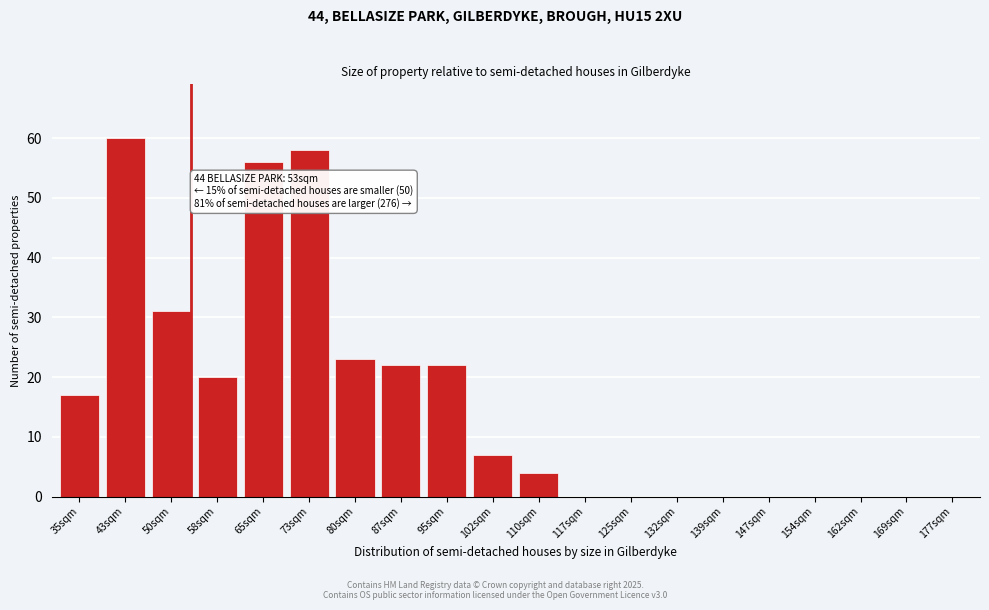

Reading right to left, extract all data points from this chart.

177sqm=0	169sqm=0	162sqm=0	154sqm=0	147sqm=0	139sqm=0	132sqm=0	125sqm=0	117sqm=0	110sqm=4	102sqm=7	95sqm=22	87sqm=22	80sqm=23	73sqm=58	65sqm=56	58sqm=20	50sqm=31	43sqm=60	35sqm=17